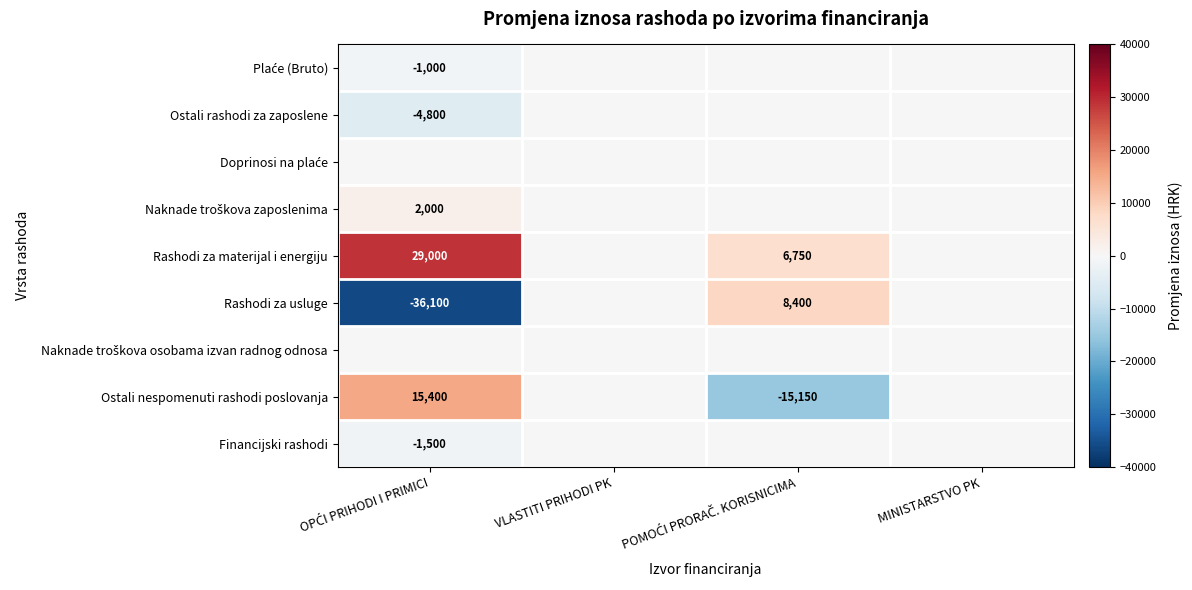

The Rashodi za usluge series shows 0 at MINISTARSTVO PK. True or false?

True